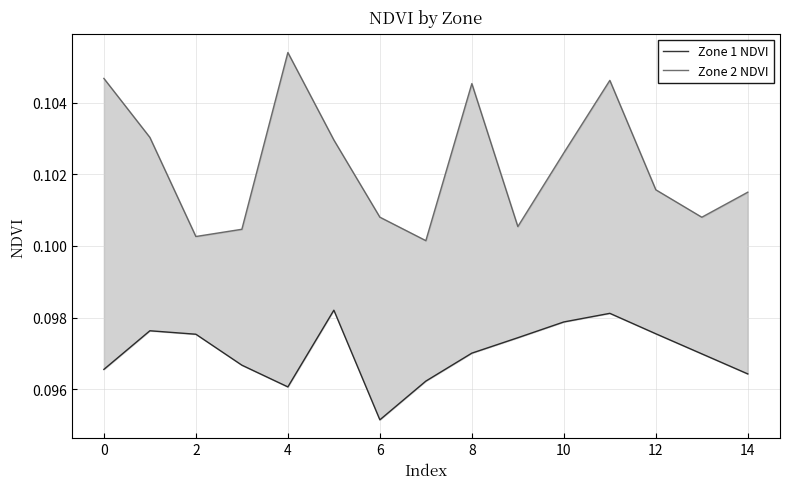

What is the label of the 14th point from the left?

13